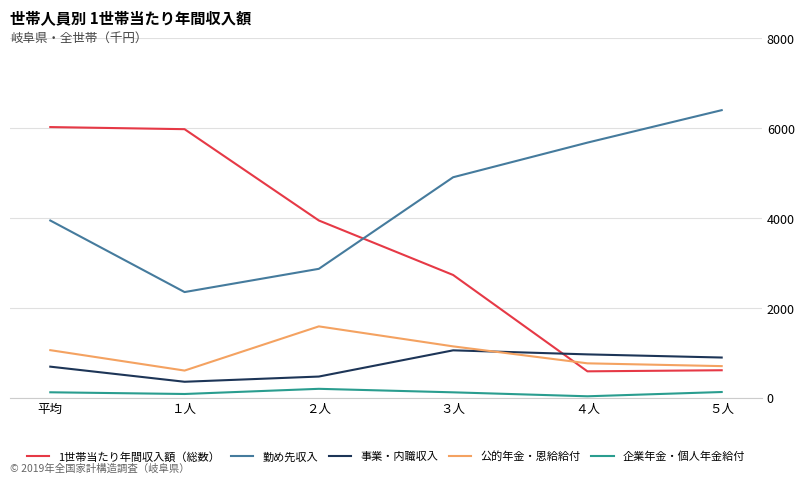

Rank the series by their maximum value, from highest to lowest.

勤め先収入, 1世帯当たり年間収入額（総数）, 公的年金・恩給給付, 事業・内職収入, 企業年金・個人年金給付